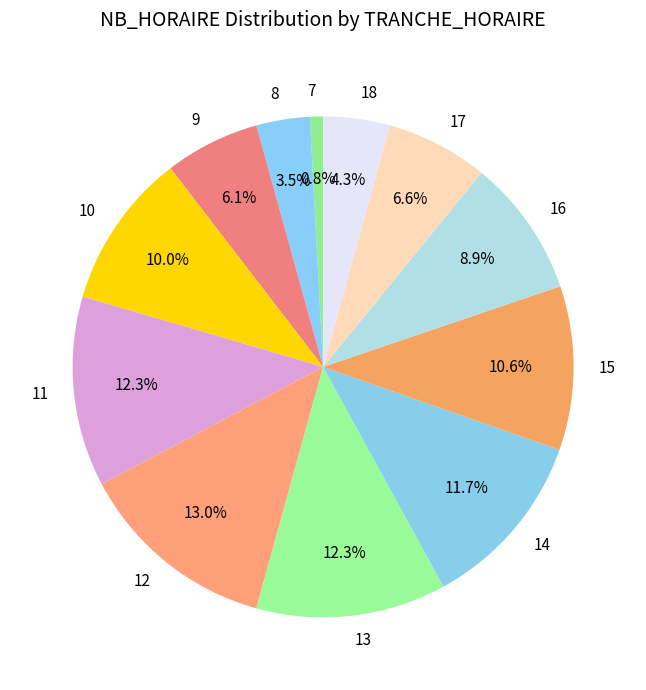

Count the number of slices in the pie.

12